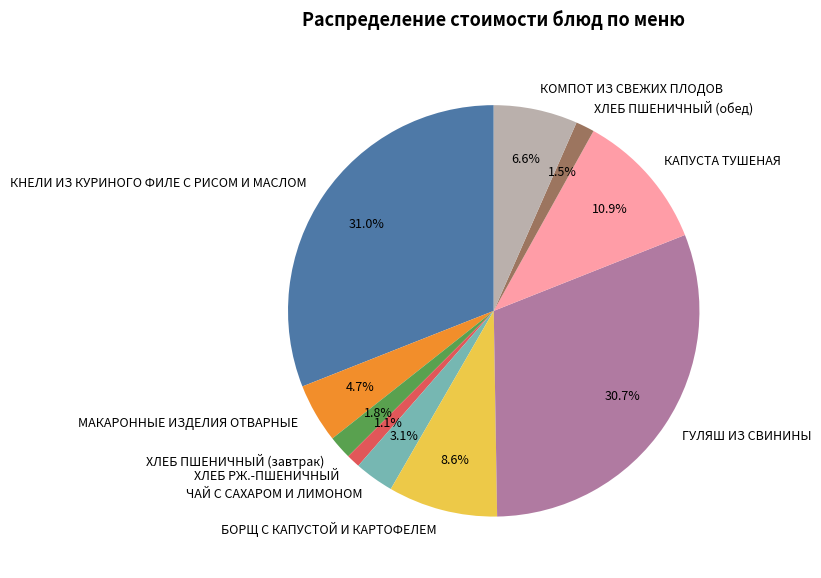

Is ЧАЙ С САХАРОМ И ЛИМОНОМ the majority of the pie?

No